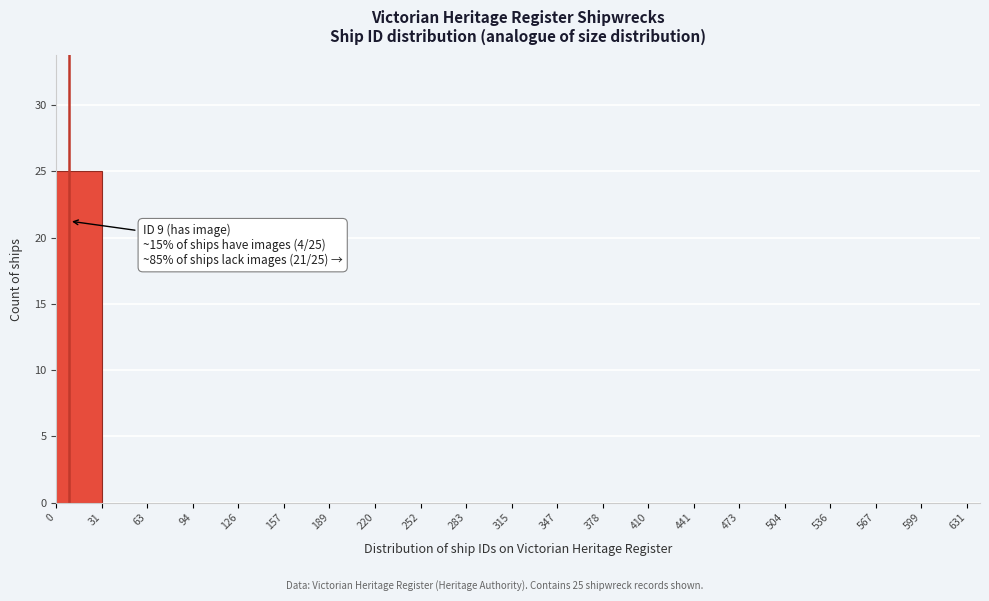

Over which range of the x-axis is the bar tallest?

0 to 31